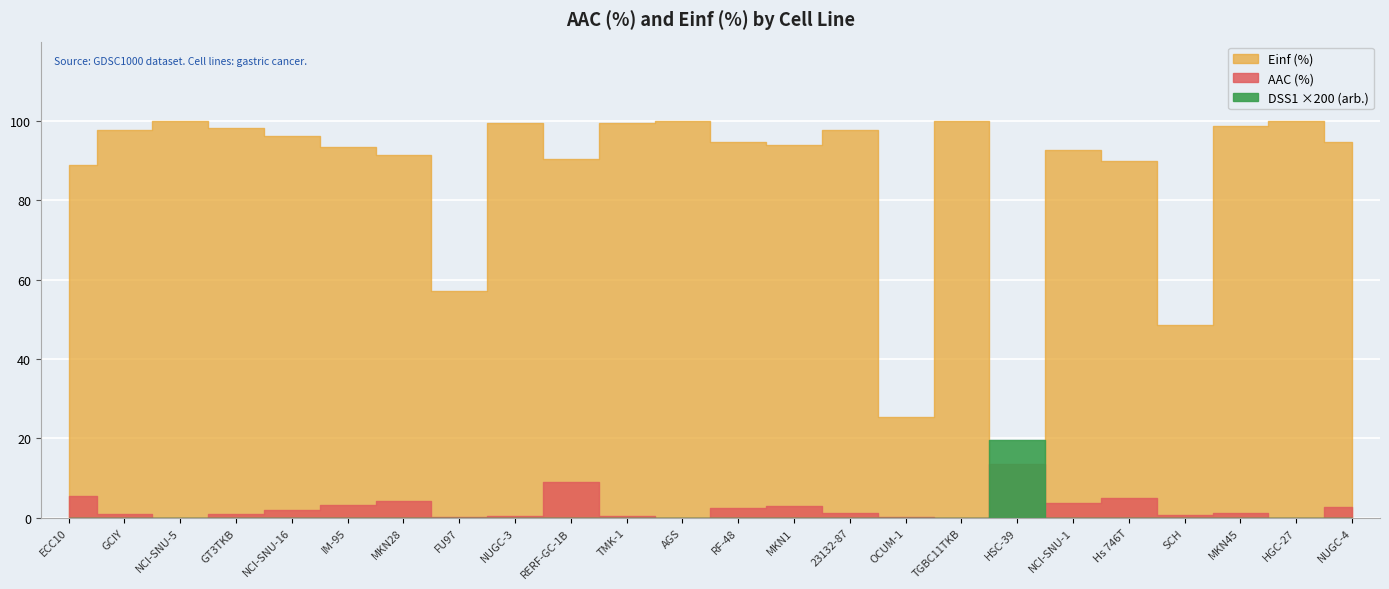

The value of DSS1 (arb.) at IM-95 is 0.0. True or false?

False